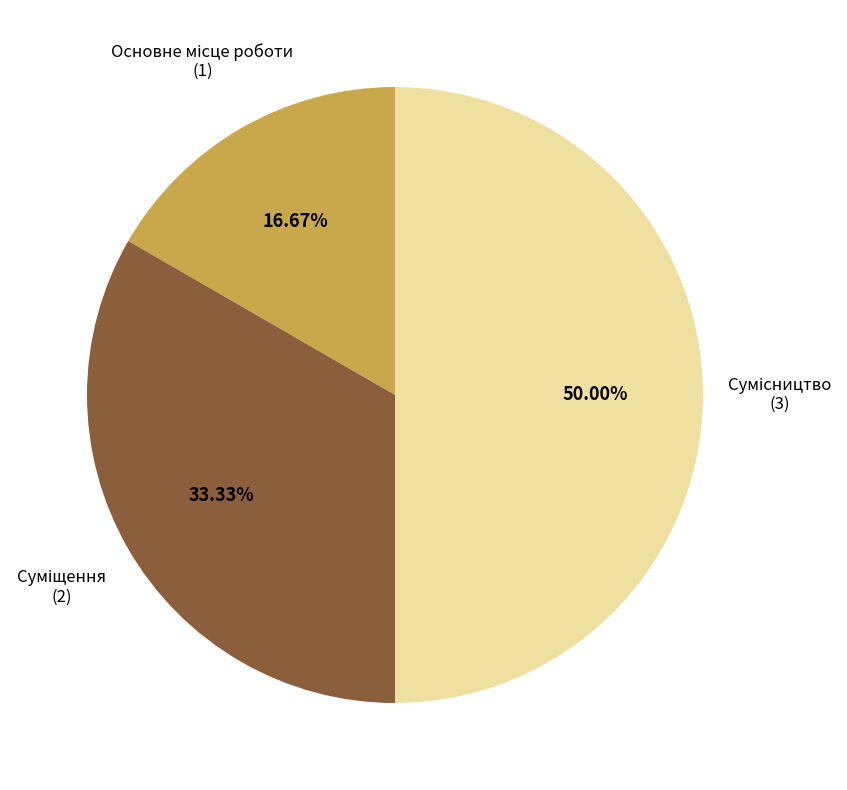

How many slices are in this pie chart?

3